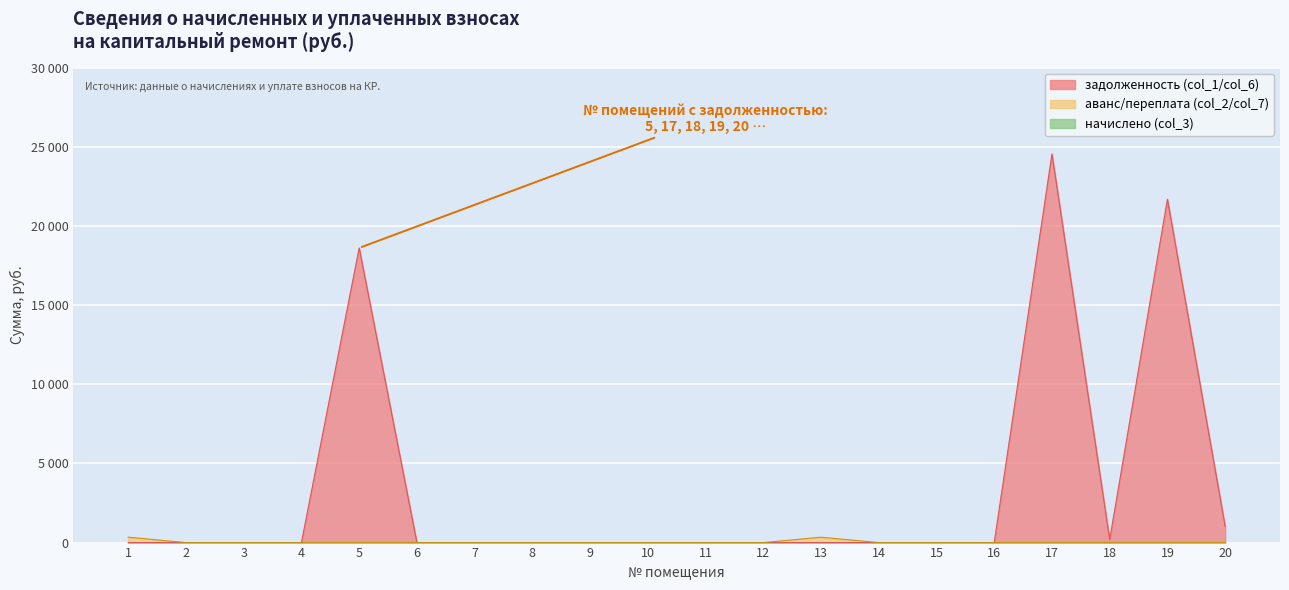

True or false: zadolzhennost and avans_col2 intersect in this chart.

False